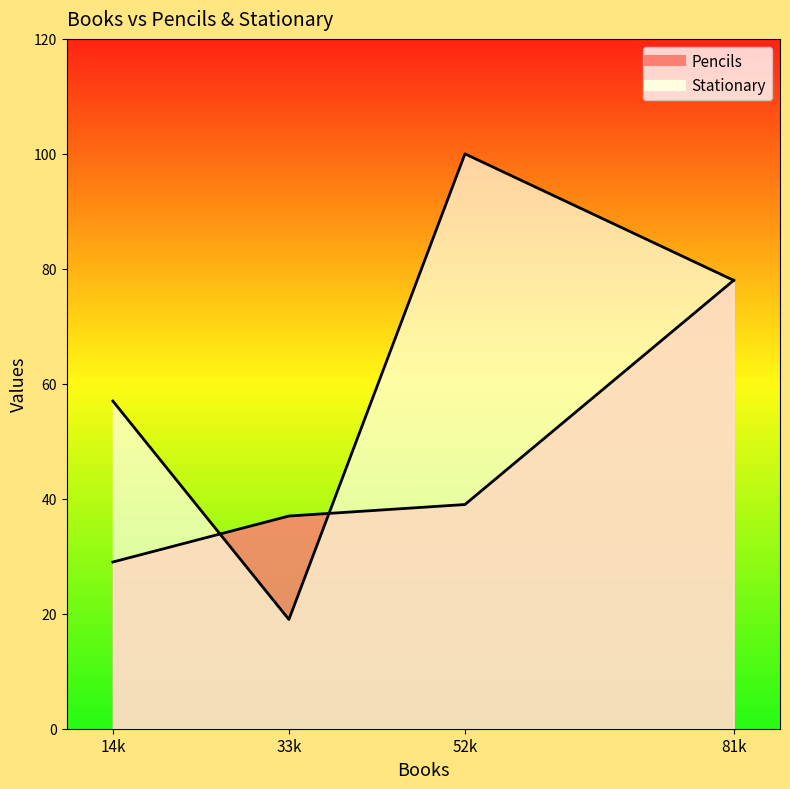

Which series has the largest total across all categories?

Stationary